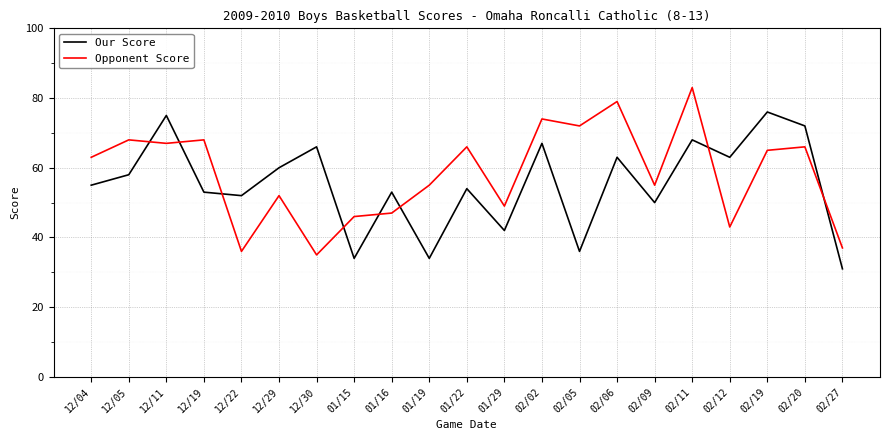

What is the difference between the Our Score values at 02/11 and 02/06?

5